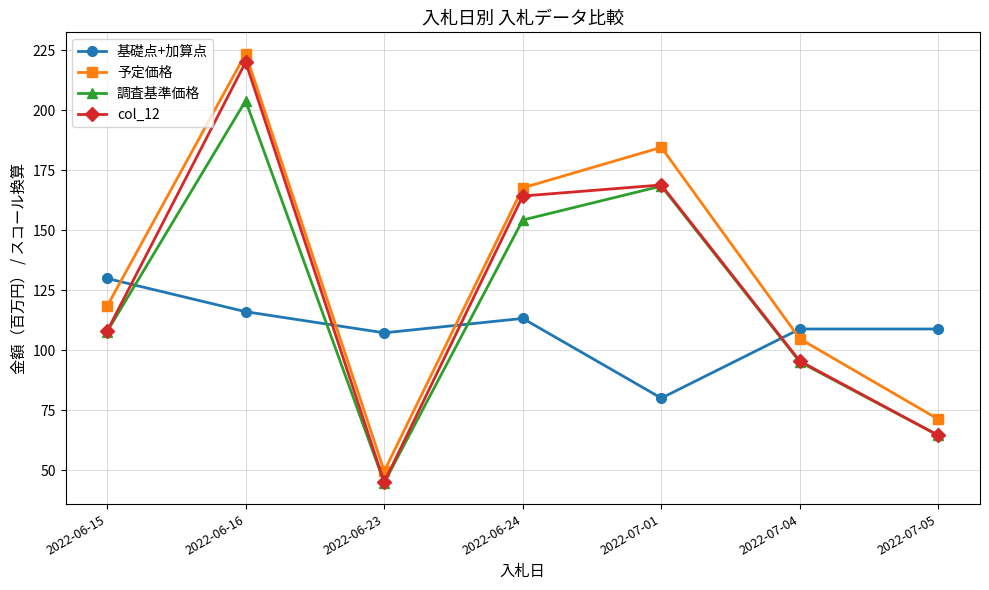

Rank the categories by col_12 value from highest to lowest.

2022-06-16, 2022-07-01, 2022-06-24, 2022-06-15, 2022-07-04, 2022-07-05, 2022-06-23